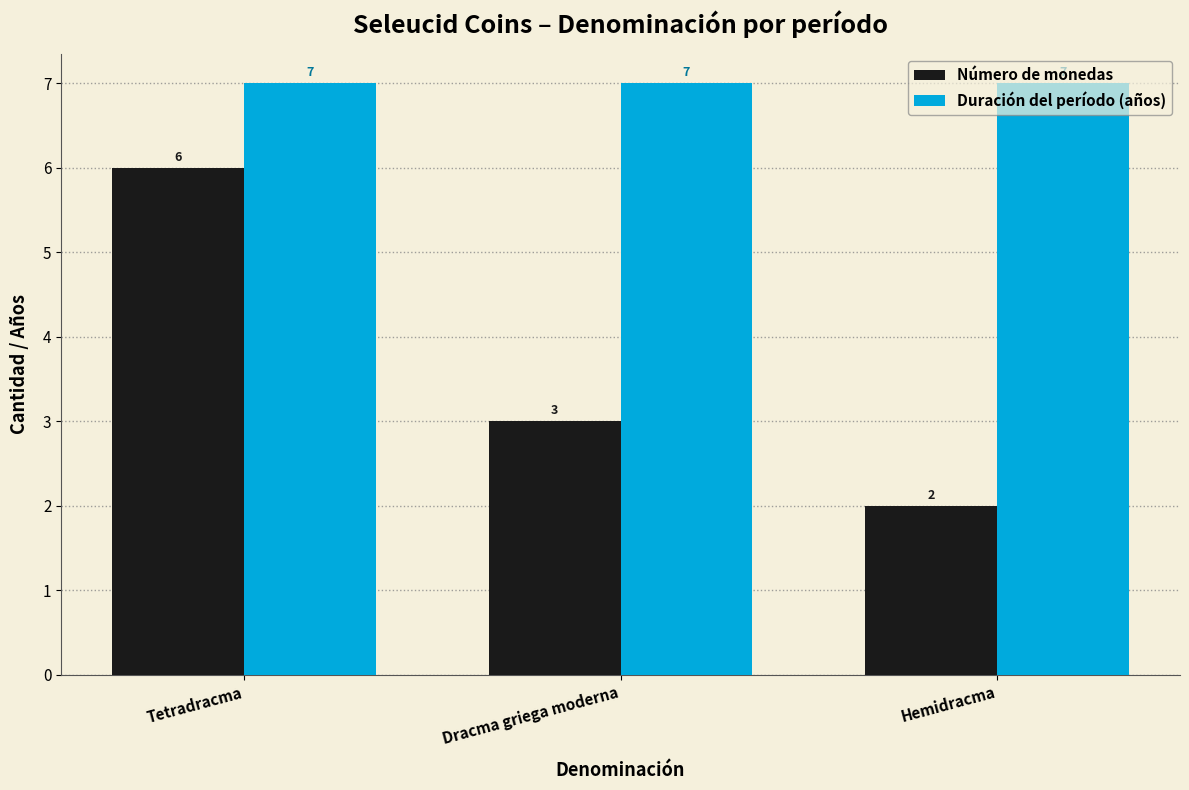

What position from the left is Hemidracma?

3